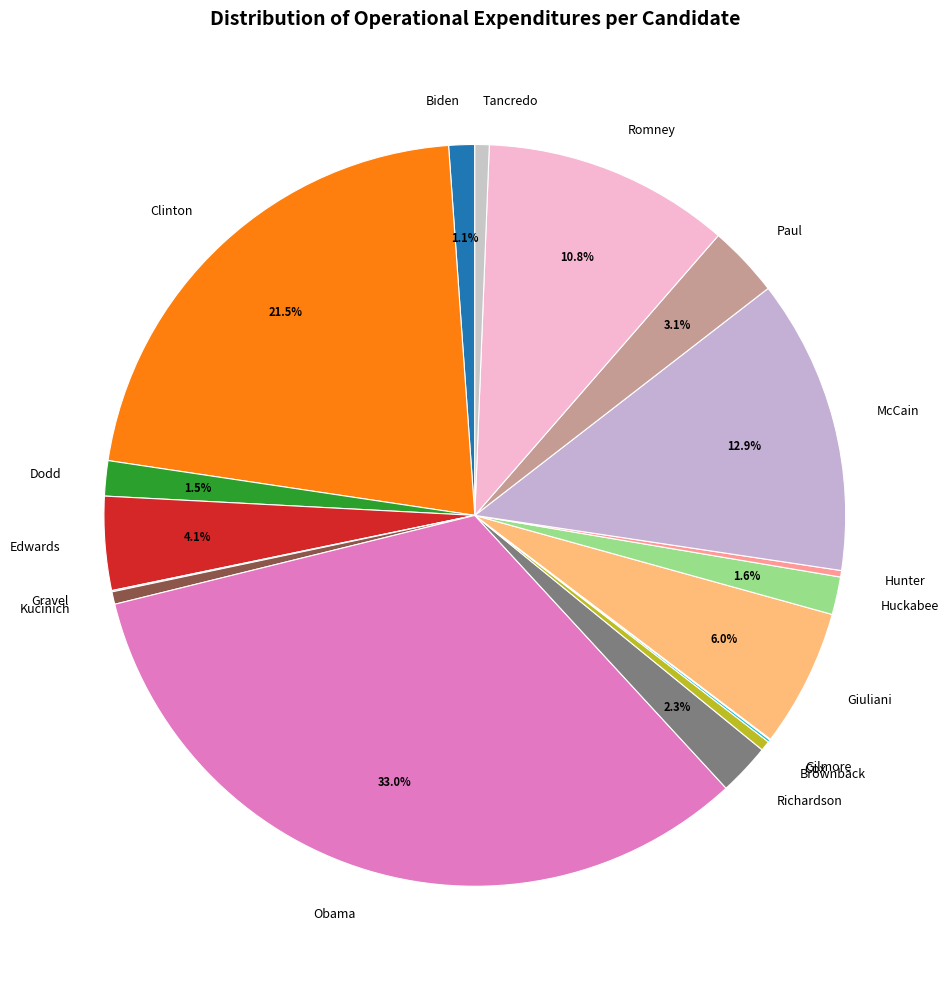

Do Kucinich and Richardson together represent more than half of the pie?

No